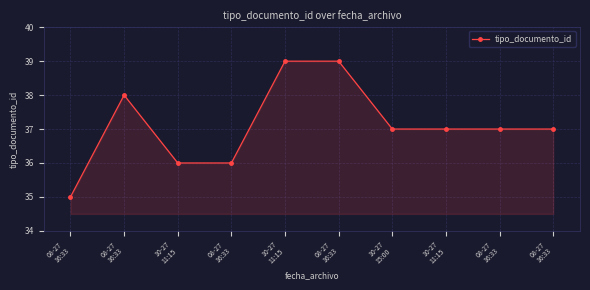

True or false: the data has more than 2 interior local peaks.

False